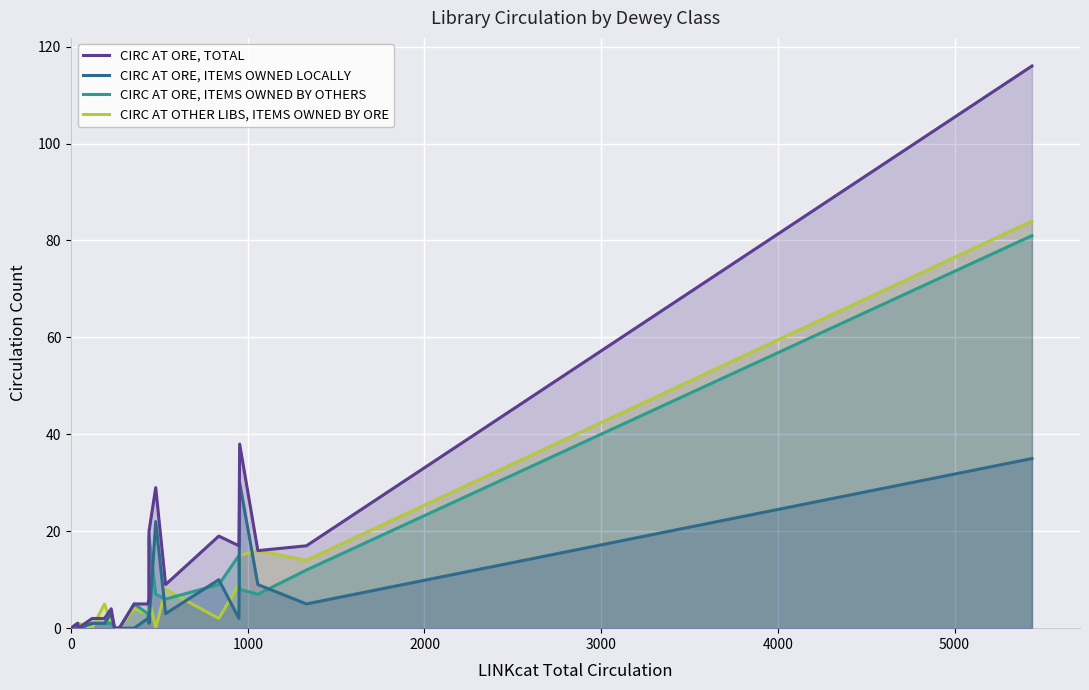

Reading right to left, transcribe all the data shown in this chart.

CIRC AT ORE, TOTAL: 116	17	16	38	17	19	9	29	20	6	5	5	0	0	4	2	2	0	1	0
CIRC AT ORE, ITEMS OWNED LOCALLY: 35	5	9	30	2	10	3	22	1	3	2	0	0	0	3	1	1	0	1	0
CIRC AT ORE, ITEMS OWNED BY OTHERS: 81	12	7	8	15	9	6	7	19	3	3	5	0	0	1	1	1	0	0	0
CIRC AT OTHER LIBS, ITEMS OWNED BY ORE: 84	14	16	15	9	2	8	0	6	6	3	4	0	0	1	5	0	1	0	0